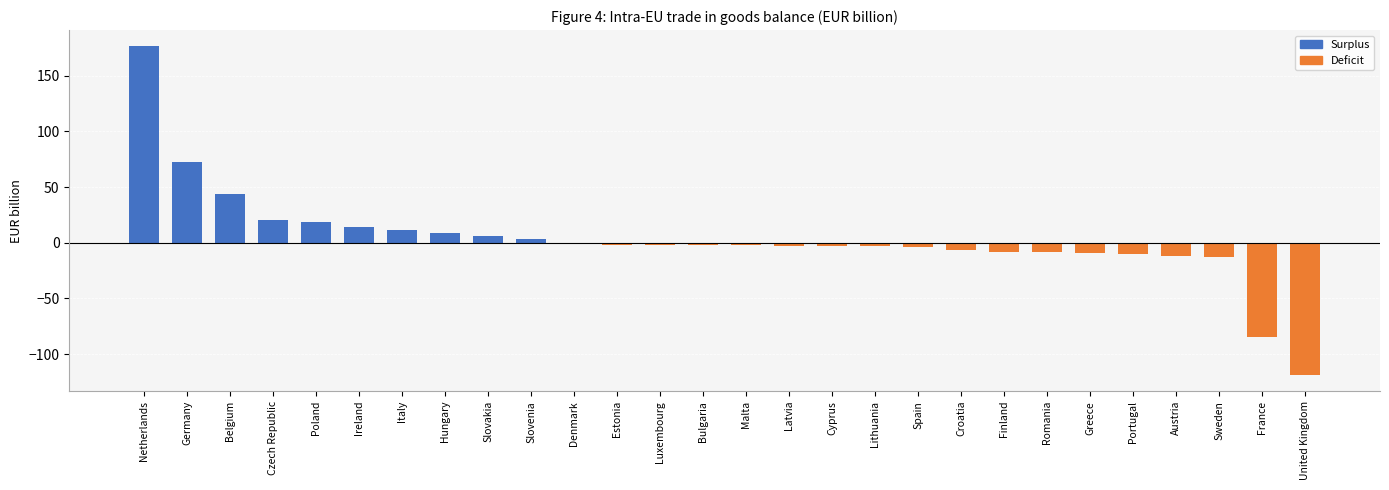

Between Spain and Sweden, which series saw the biggest shift?

Deficit